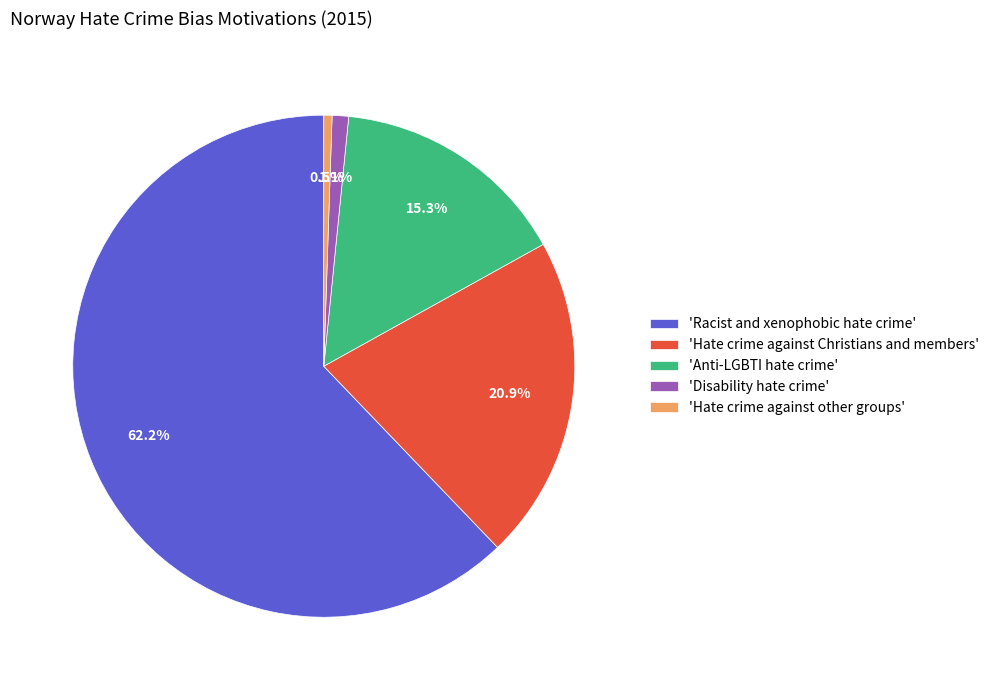

To the nearest percent, what is the average slice percentage?

20%